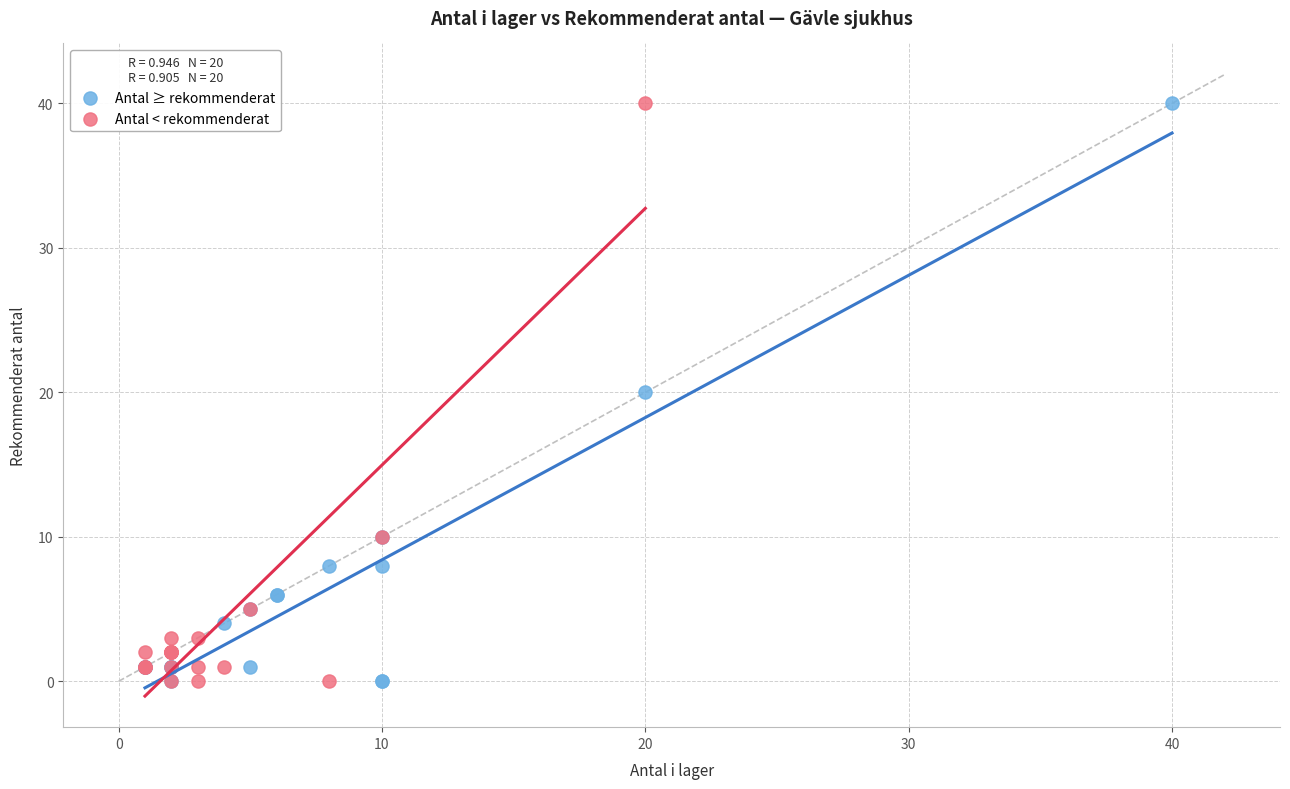

What are all the series names shown in the legend?

Antal ≥ rekommenderat, Antal < rekommenderat